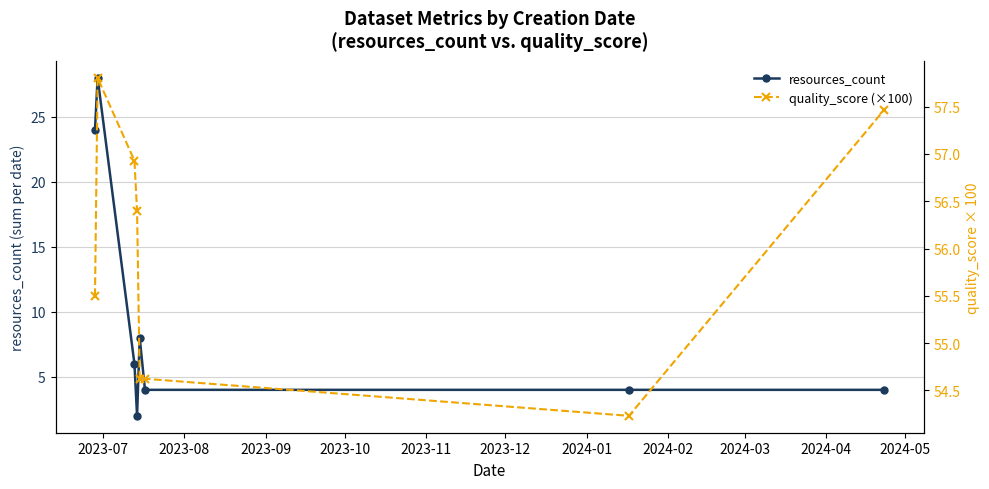

What are all the series names shown in the legend?

resources_count, quality_score (×100)